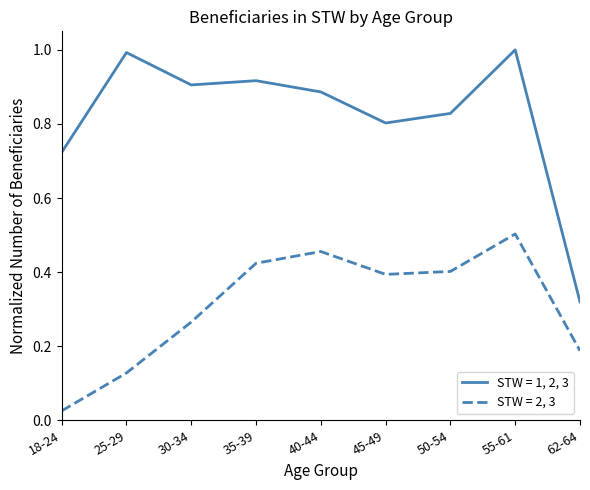

Which category has the lowest value in the STW = 1, 2, 3 series?

62-64